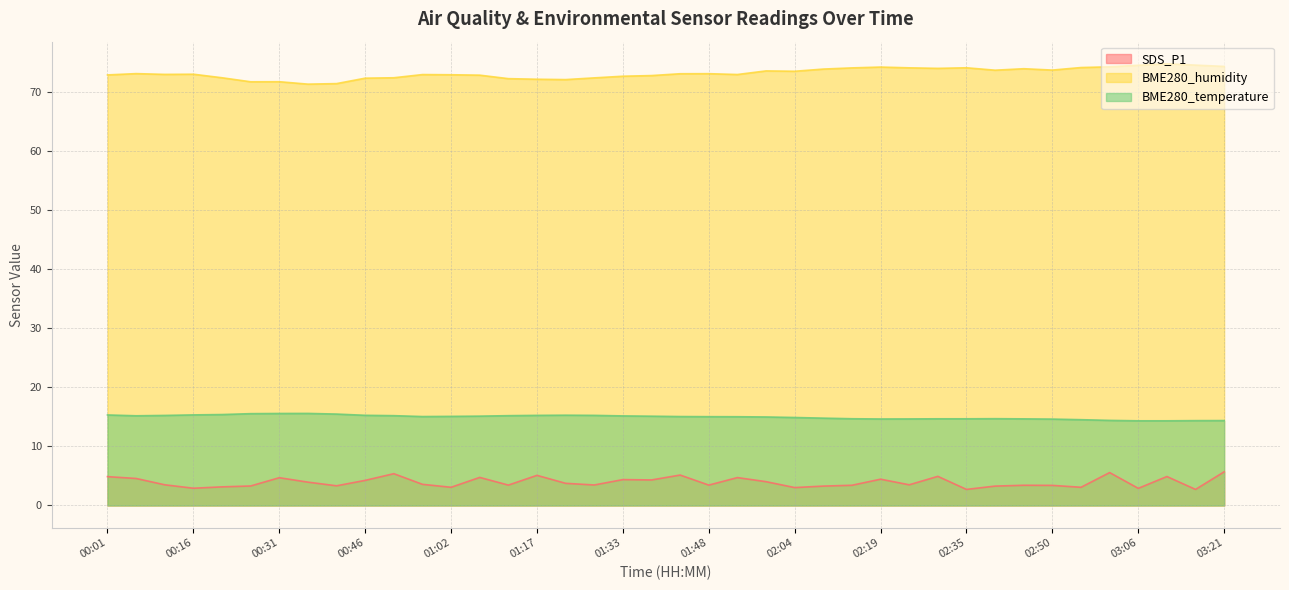

Reading right to left, what are all the values shown in this chart?

SDS_P1: 03:21=5.7	03:16=2.7	03:11=4.9	03:06=2.9	03:00=5.6	02:55=3.1	02:50=3.4	02:45=3.4	02:40=3.3	02:35=2.7	02:30=4.9	02:24=3.5	02:19=4.5	02:14=3.4	02:09=3.3	02:04=3.0	01:59=4.0	01:54=4.7	01:48=3.5	01:43=5.2	01:38=4.3	01:33=4.4	01:28=3.5	01:22=3.8	01:17=5.1	01:12=3.5	01:07=4.8	01:02=3.1	00:56=3.6	00:51=5.4	00:46=4.2	00:41=3.3	00:36=4.0	00:31=4.7	00:26=3.3	00:21=3.1	00:16=2.9	00:11=3.5	00:06=4.6	00:01=4.9
BME280_humidity: 03:21=74.3	03:16=74.5	03:11=74.8	03:06=74.5	03:00=74.2	02:55=74.1	02:50=73.7	02:45=73.9	02:40=73.7	02:35=74.1	02:30=74.0	02:24=74.1	02:19=74.2	02:14=74.1	02:09=73.9	02:04=73.5	01:59=73.5	01:54=72.9	01:48=73.1	01:43=73.1	01:38=72.8	01:33=72.7	01:28=72.4	01:22=72.1	01:17=72.1	01:12=72.2	01:07=72.8	01:02=72.9	00:56=72.9	00:51=72.4	00:46=72.3	00:41=71.4	00:36=71.3	00:31=71.7	00:26=71.7	00:21=72.4	00:16=73.0	00:11=73.0	00:06=73.1	00:01=72.9
BME280_temperature: 03:21=14.4	03:16=14.4	03:11=14.3	03:06=14.3	03:00=14.4	02:55=14.5	02:50=14.6	02:45=14.7	02:40=14.7	02:35=14.7	02:30=14.7	02:24=14.7	02:19=14.6	02:14=14.7	02:09=14.8	02:04=14.9	01:59=15.0	01:54=15.0	01:48=15.0	01:43=15.1	01:38=15.1	01:33=15.2	01:28=15.2	01:22=15.3	01:17=15.2	01:12=15.2	01:07=15.1	01:02=15.1	00:56=15.1	00:51=15.2	00:46=15.3	00:41=15.5	00:36=15.6	00:31=15.6	00:26=15.5	00:21=15.4	00:16=15.3	00:11=15.2	00:06=15.2	00:01=15.3